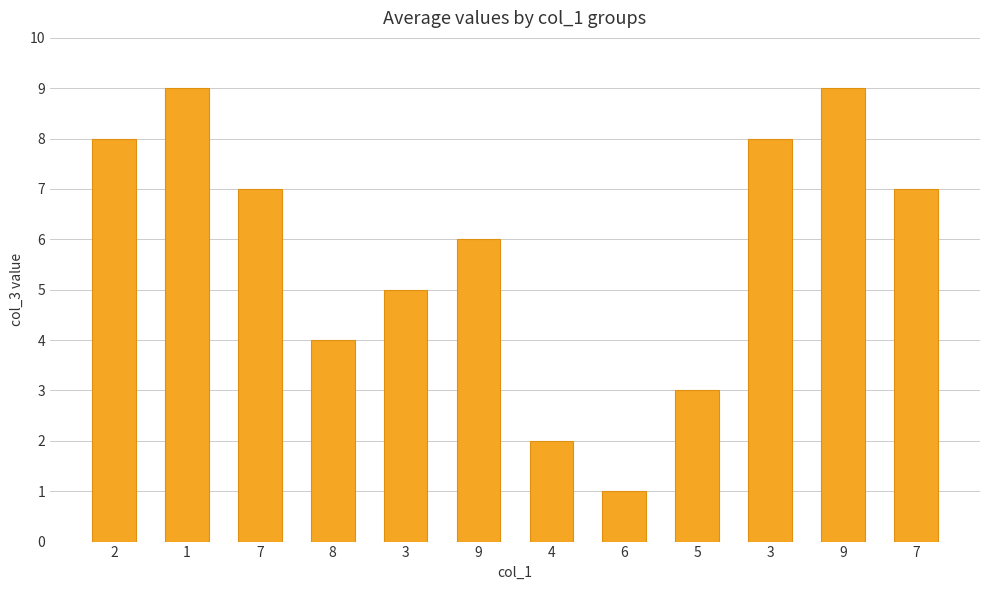

At which category does the chart reach its peak across all series?

1